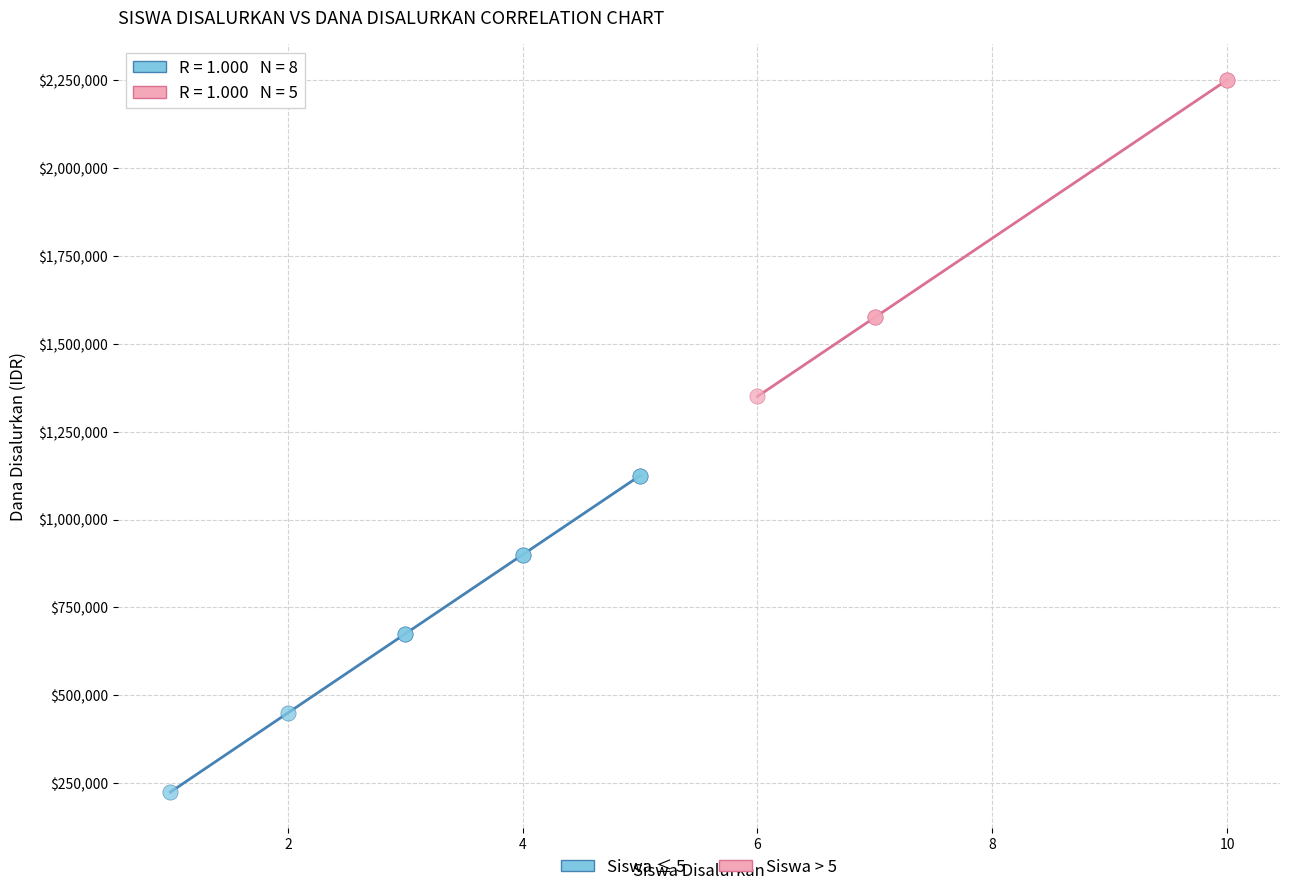

Which series reaches the minimum Y coordinate?

Siswa ≤ 5